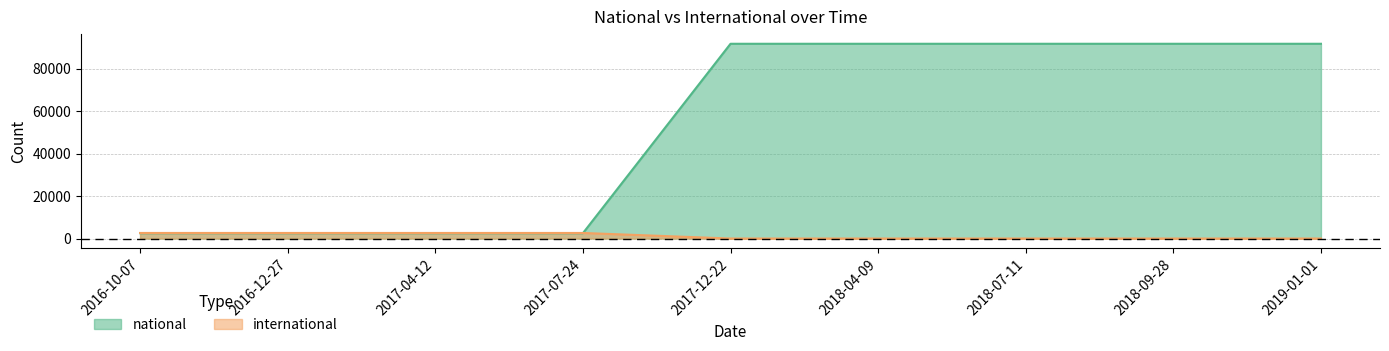

Is the value of national at 2016-10-07 greater than the value of international at 2019-01-01?

Yes